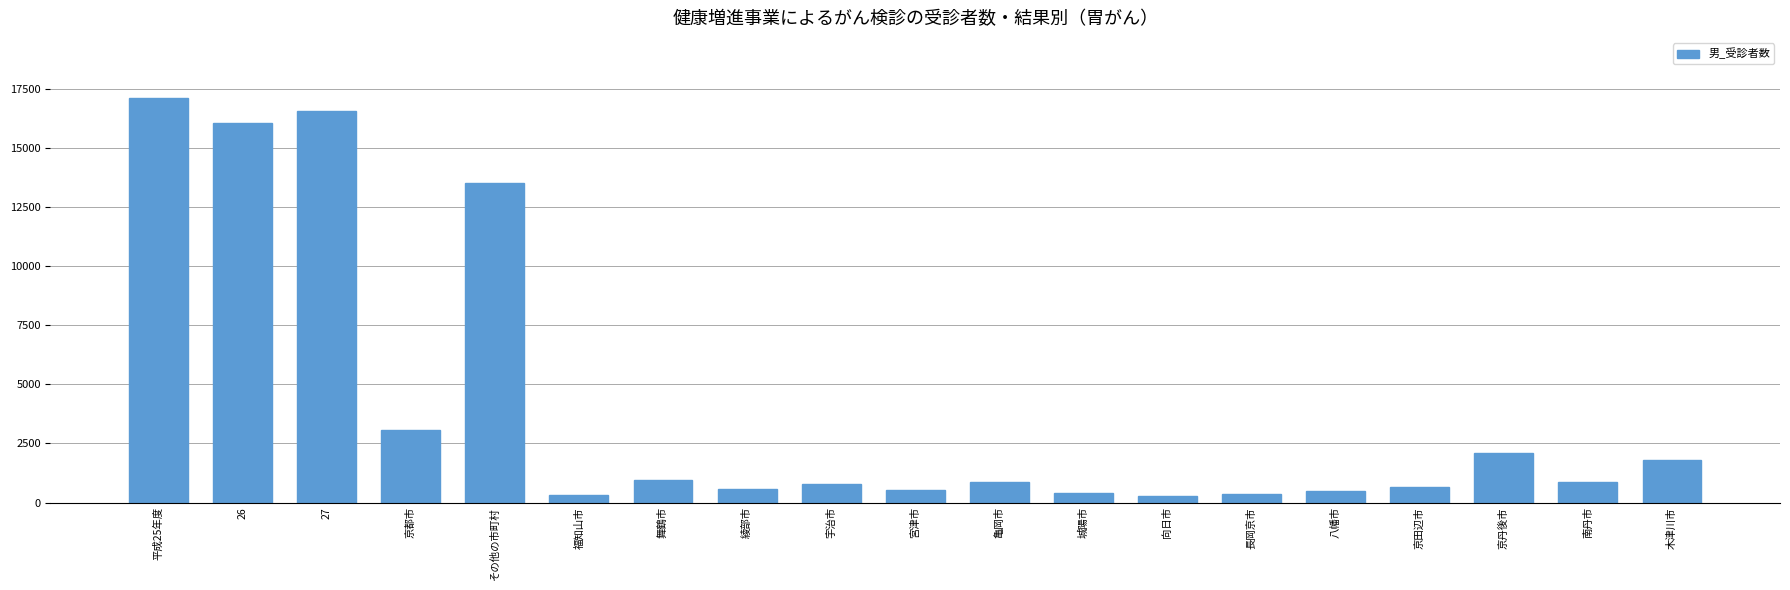

What is the maximum value shown in the chart?

17104